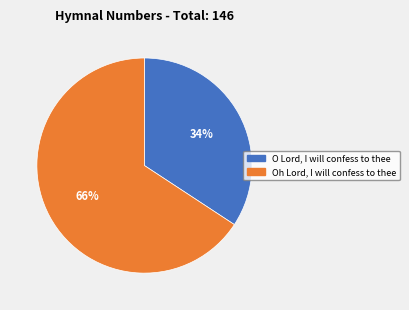

Rank the categories by value from highest to lowest.

Oh Lord, I will confess to thee, O Lord, I will confess to thee